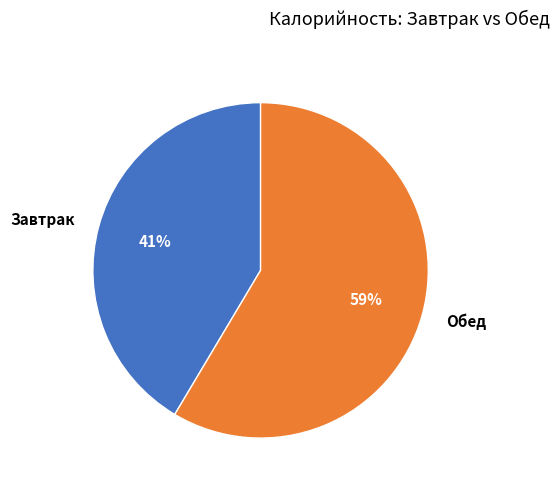

Between Обед and Завтрак, which is larger?

Обед